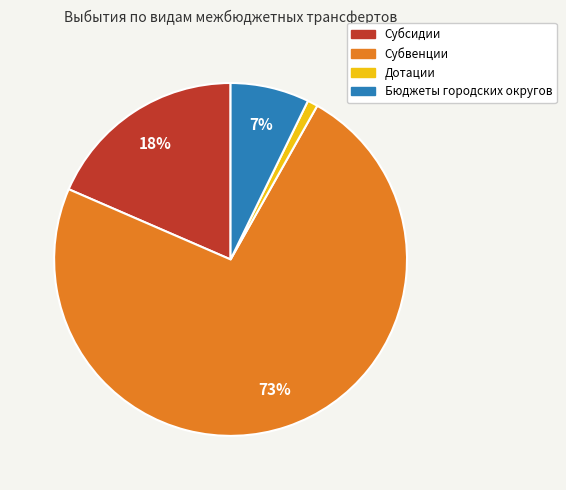

Between Субсидии and Субвенции, which is larger?

Субвенции